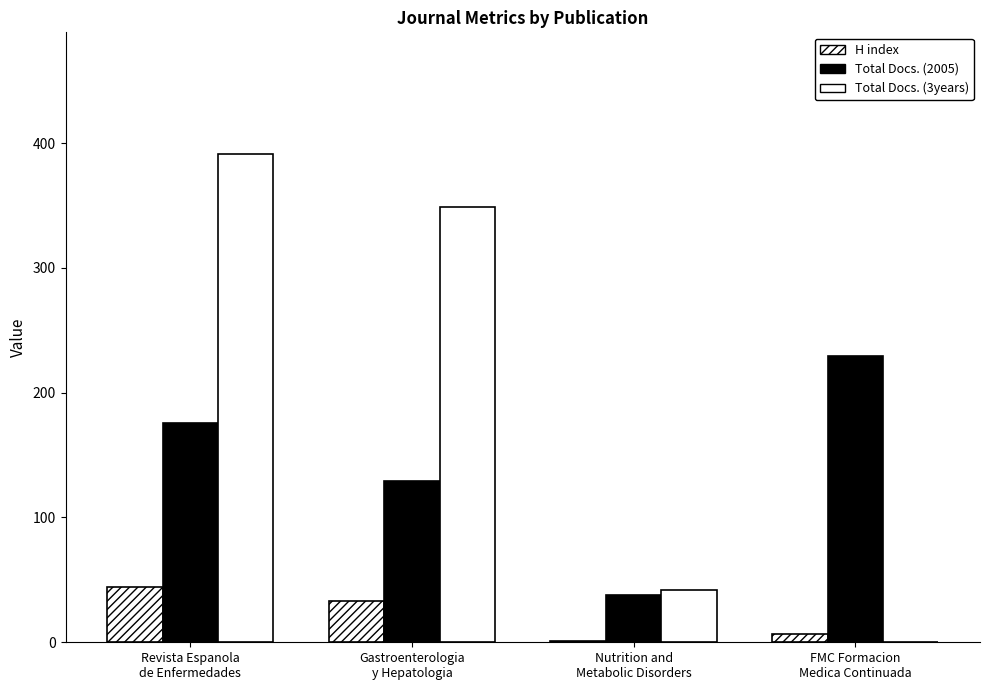

Rank the series by their average value, from highest to lowest.

Total Docs. (3years), Total Docs. (2005), H index